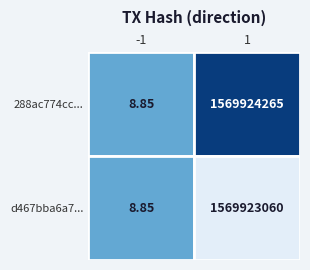

Which category has the lowest value across all series?

-1